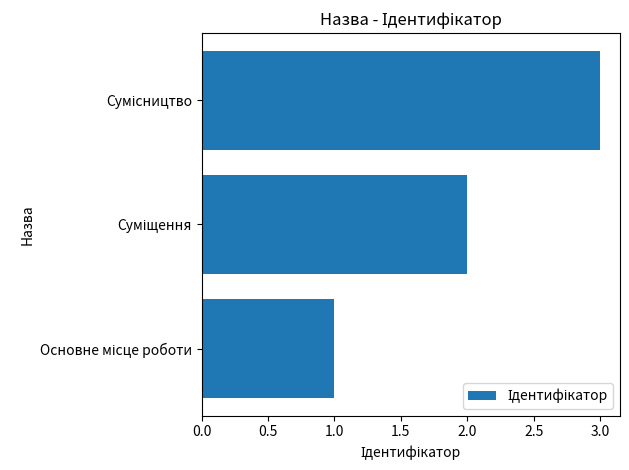

What is the sum of all values?

6